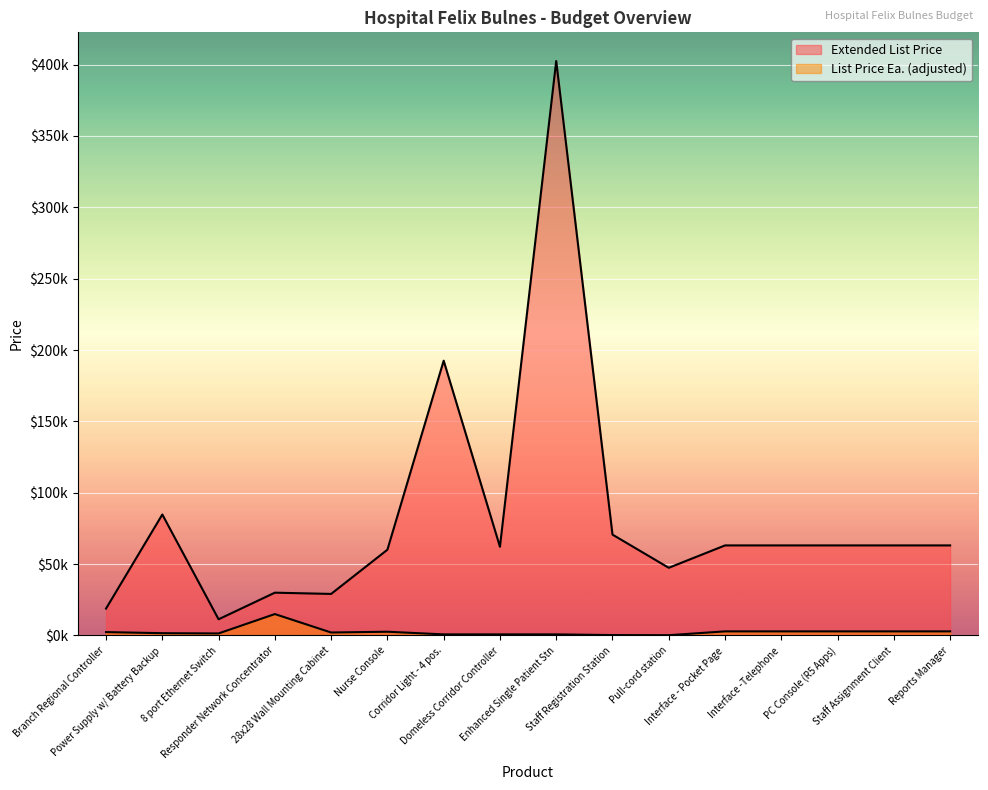

What is the approximate value of Extended List Price at Power Supply w/ Battery Backup?

84747.0